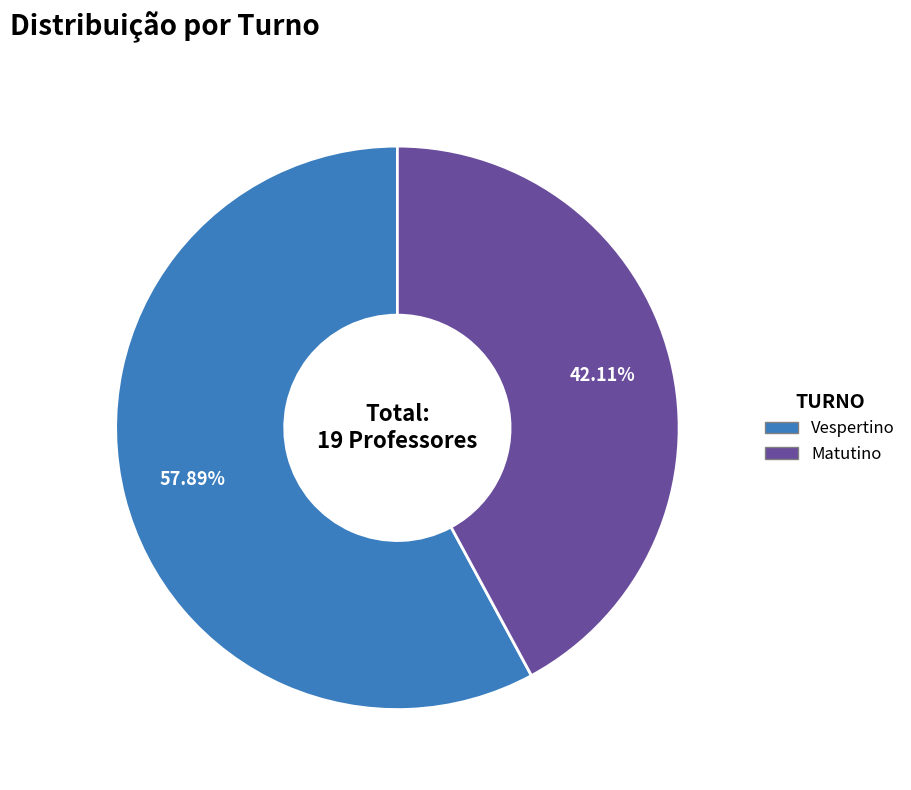

The Matutino slice represents 50% of the pie. True or false?

False